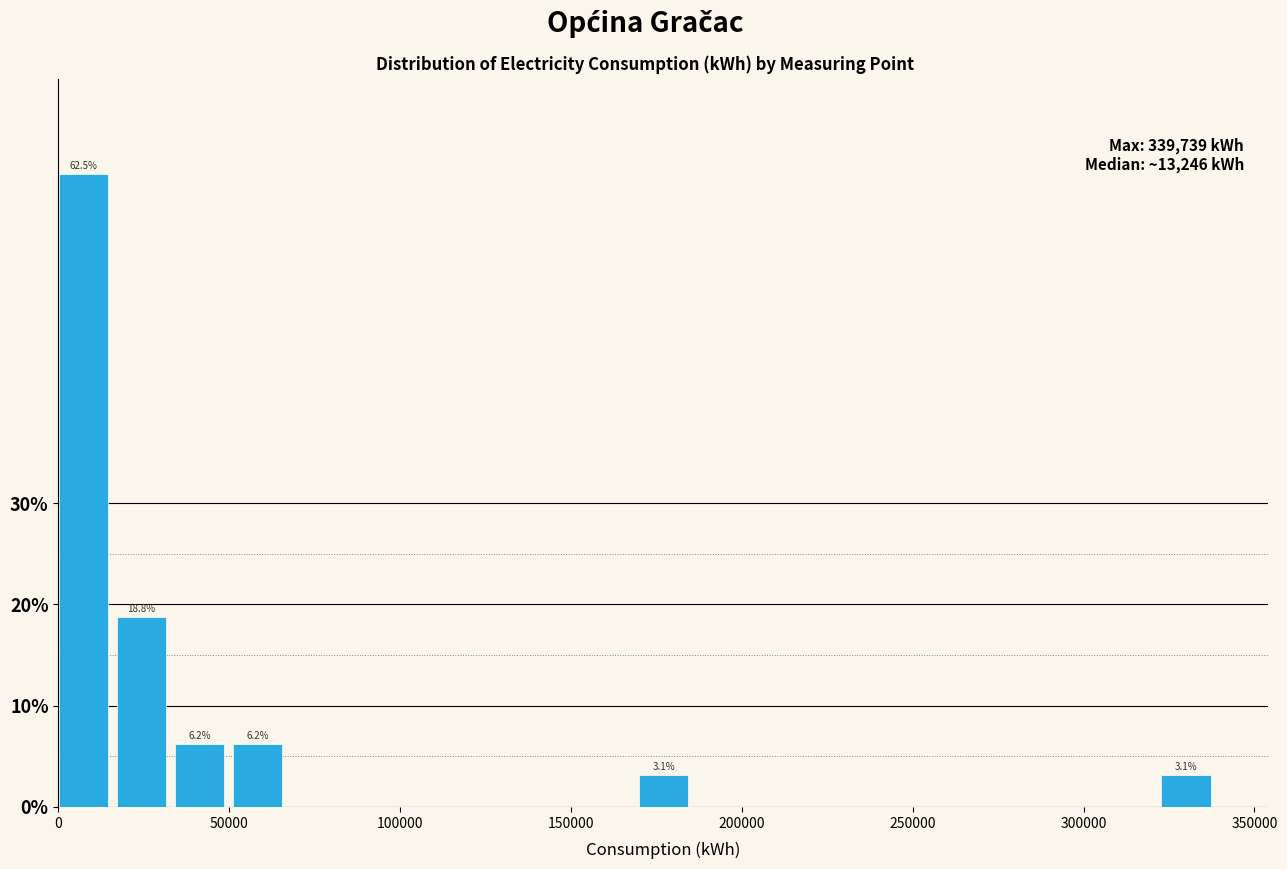

Read against the x-axis, roughly where is the centre of the tallest bar?

5000